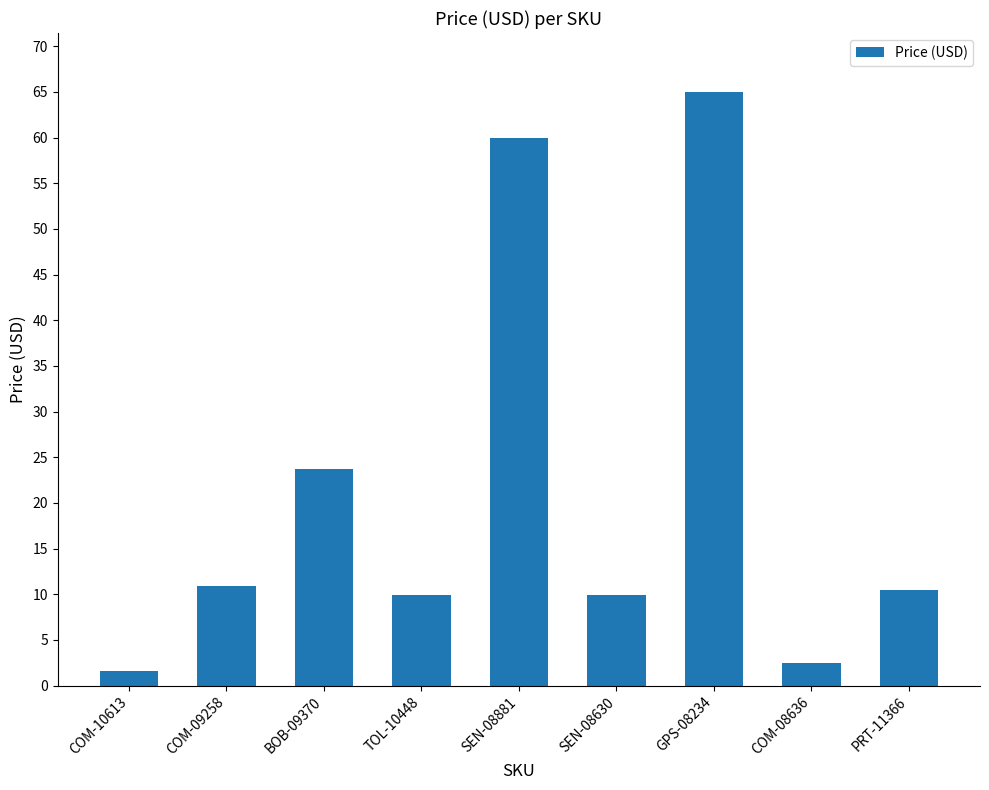

What position from the right is PRT-11366?

1